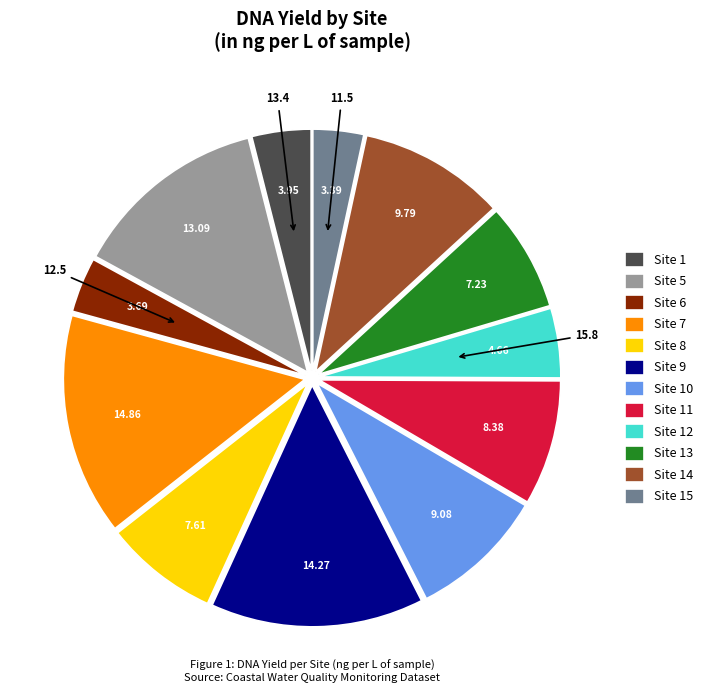

What is the ratio of the value at Site 9 to the value at Site 11?

1.7